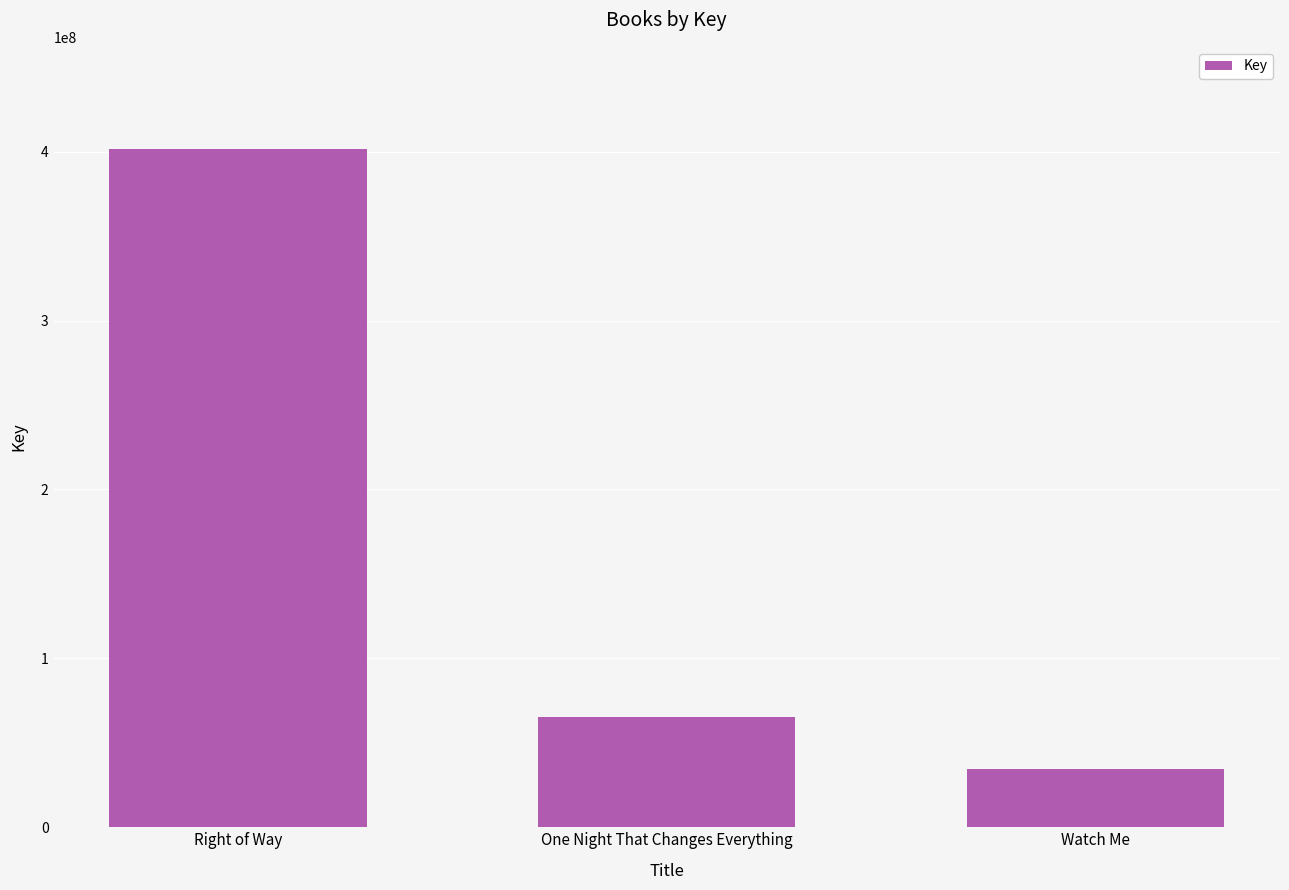

What is the sum of the values at Right of Way and One Night That Changes Everything?

466955879